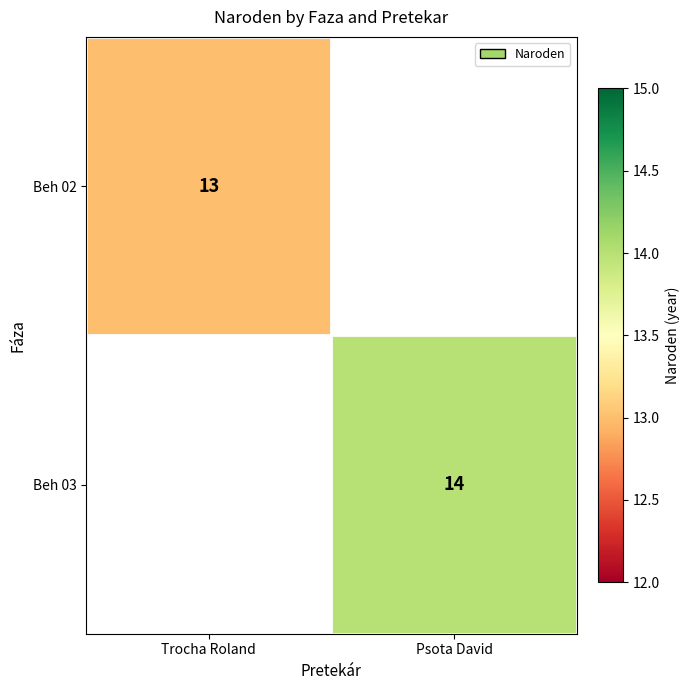

The Beh 03 series shows 6 at Psota David. True or false?

False